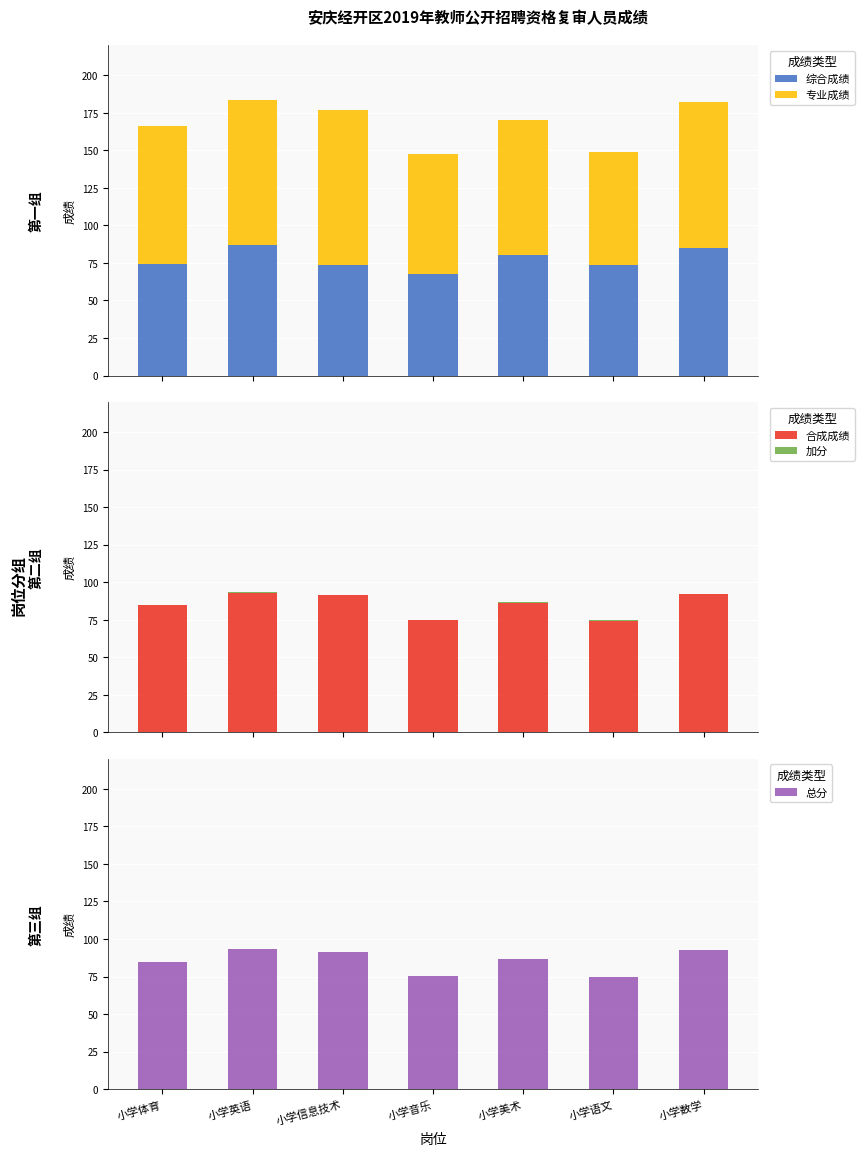

At 小学体育, list the series in order from smallest to largest.

加分, 综合成绩, 合成成绩, 总分, 专业成绩